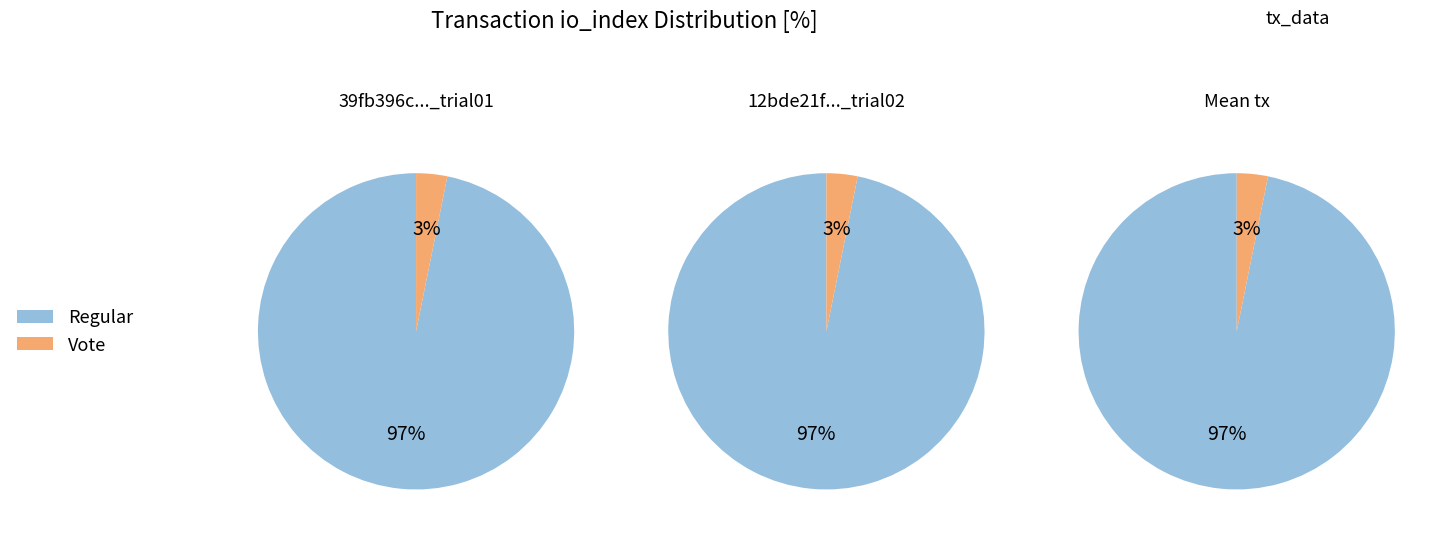

Which has a higher value, Regular (io_index=61) or Vote (io_index=2)?

Regular (io_index=61)